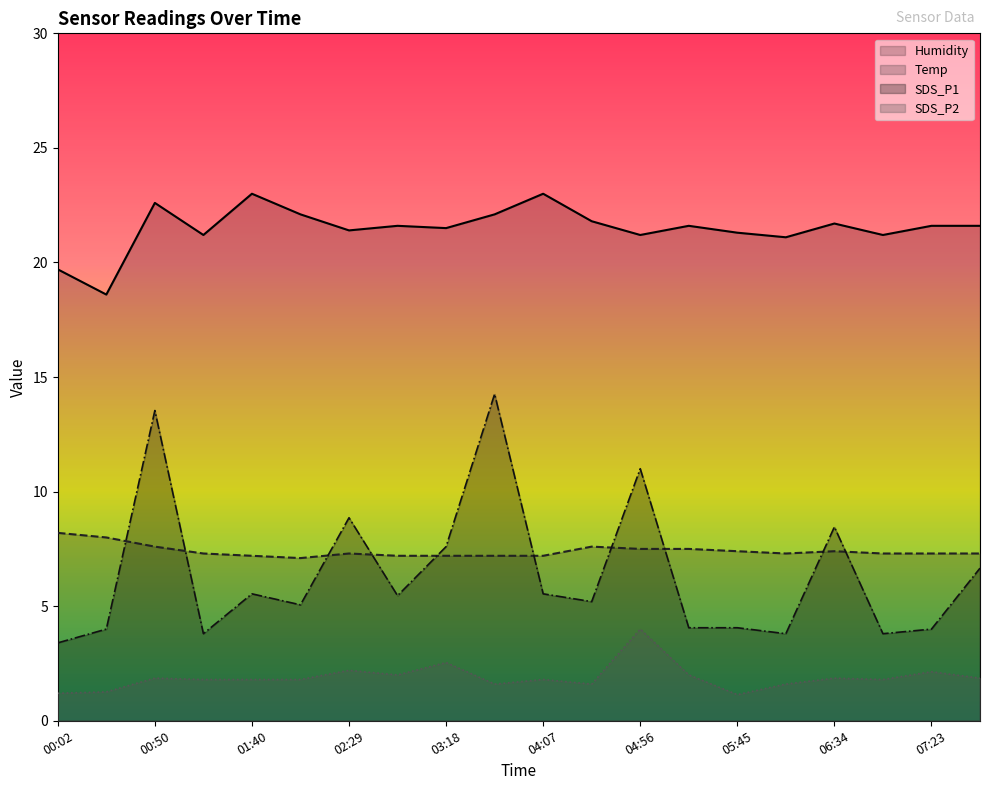

What is the minimum value shown in the chart?

1.1